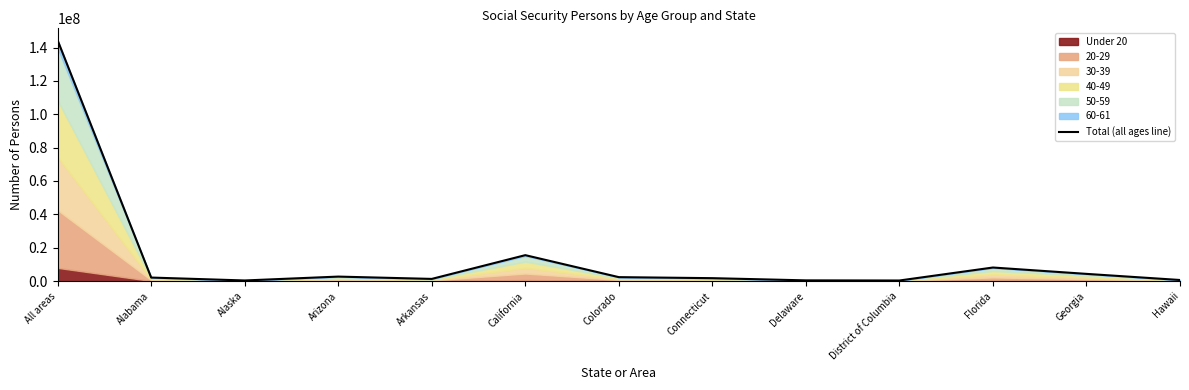

Reading left to right, transcribe all the data shown in this chart.

All areas=144280346	Alabama=2125193	Alaska=377814	Arizona=2702333	Arkansas=1316314	California=15548195	Colorado=2372020	Connecticut=1759308	Delaware=440970	District of Columbia=358503	Florida=8140398	Georgia=4330610	Hawaii=658685